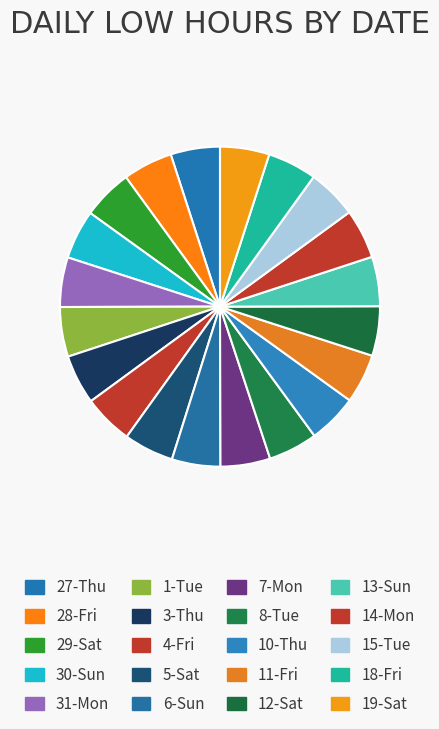

To the nearest percent, what portion does 31-Mon represent?

5%